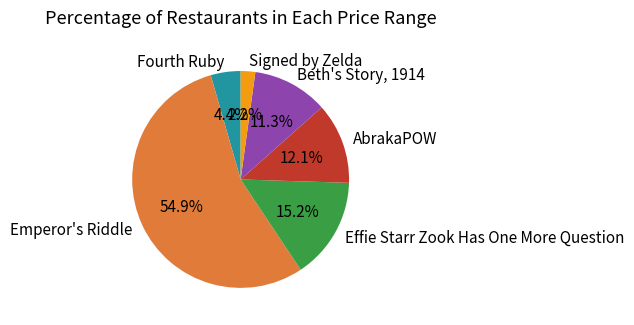

How many slices are in this pie chart?

6